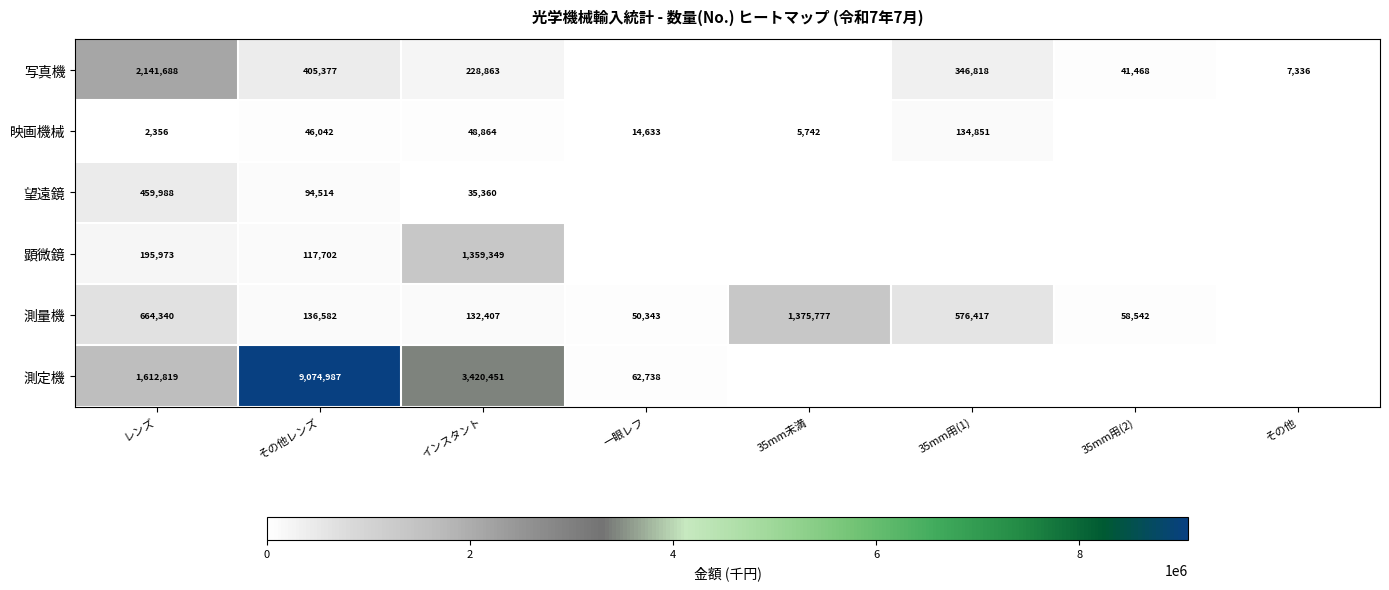

Rank the series at レンズ from highest to lowest value.

写真機, 測定機, 測量機, 望遠鏡, 顕微鏡, 映画機械